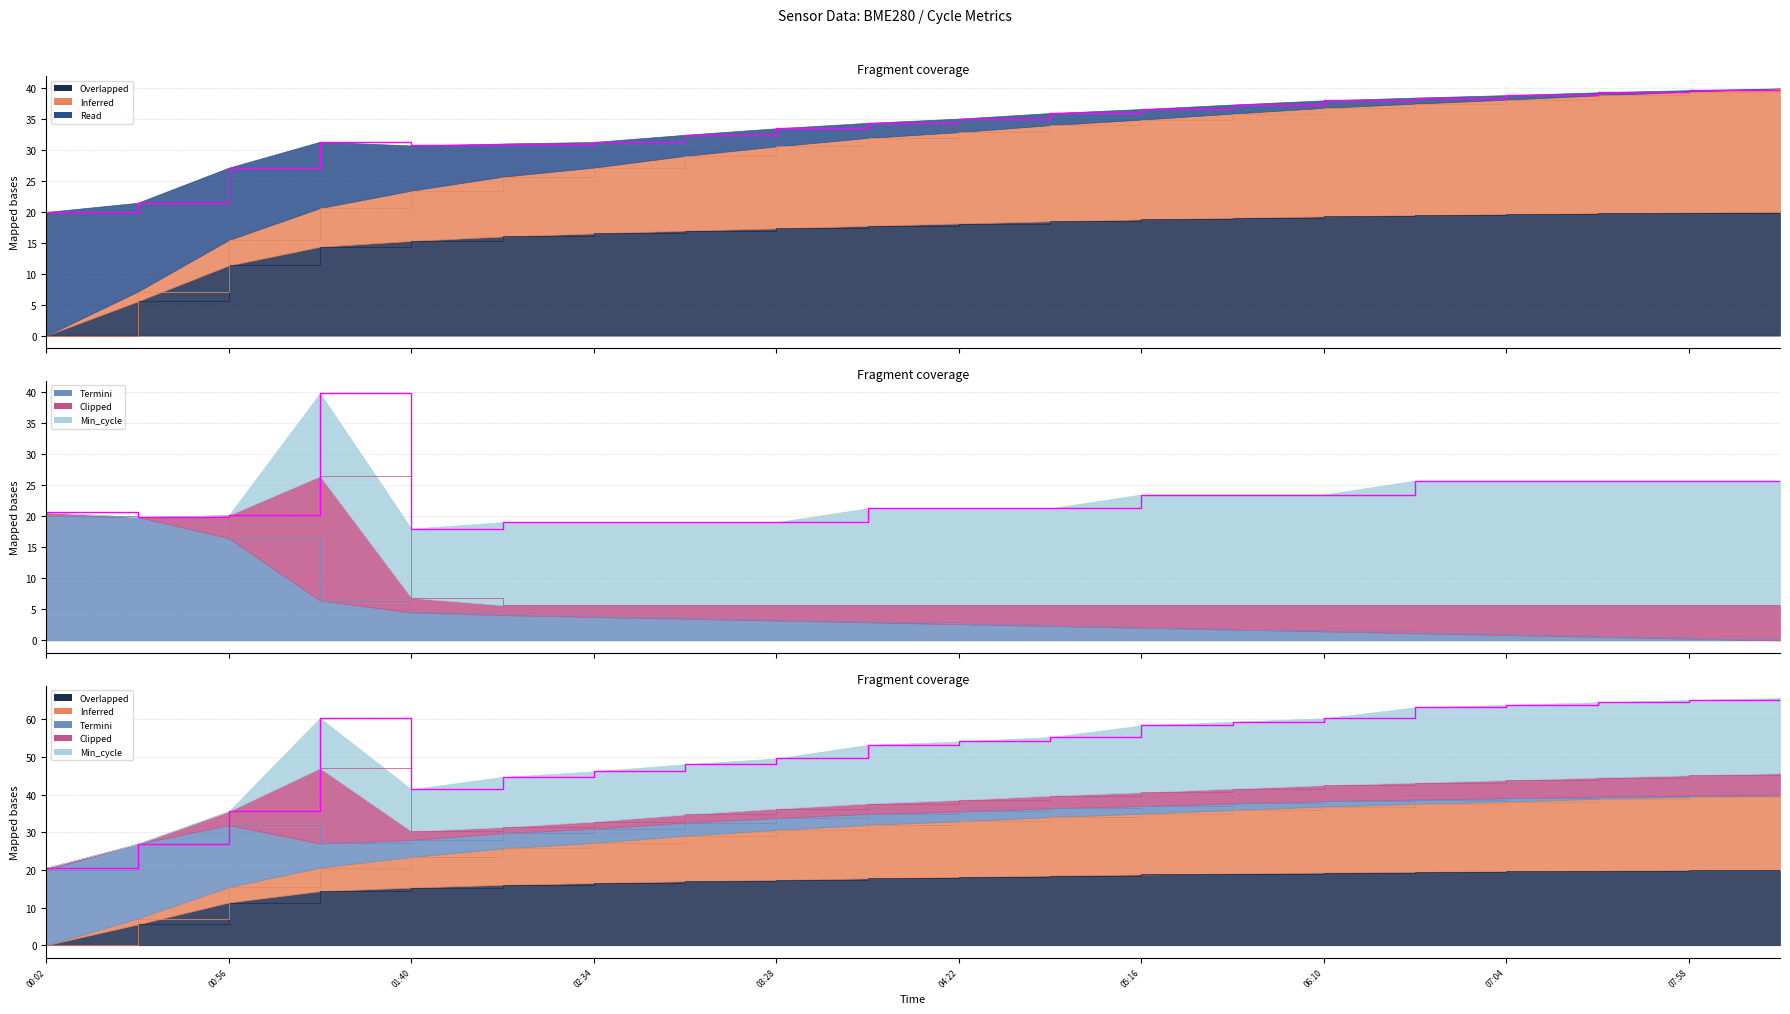

True or false: BME280_humidity and BME280_temperature intersect in this chart.

False